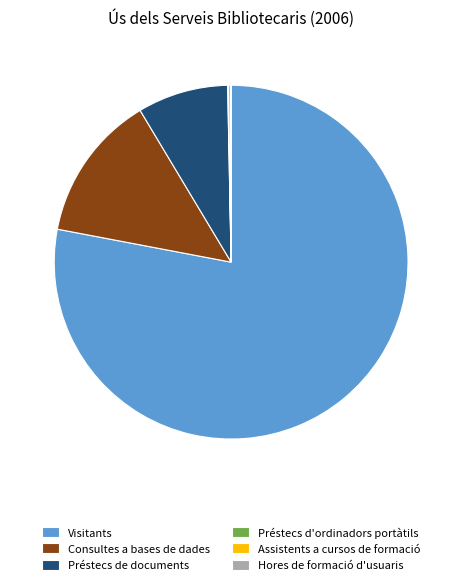

Is it true that Préstecs de documents is 2% of the pie?

False